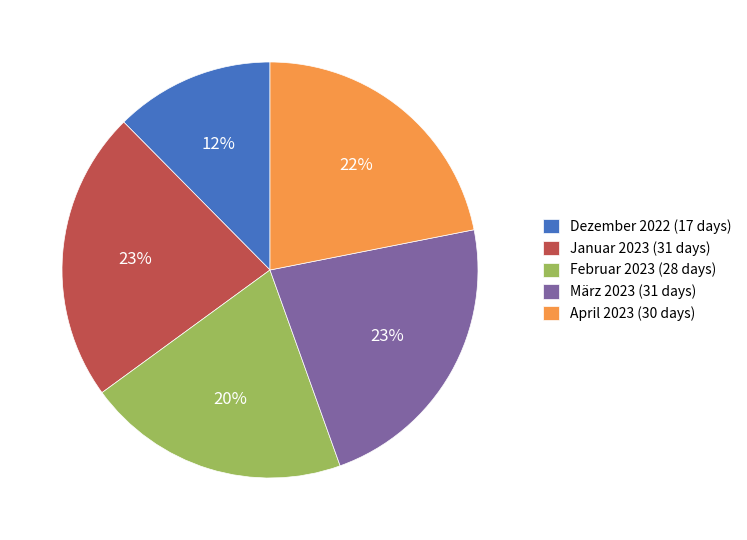

What is the smallest slice in the pie chart?

Dezember 2022